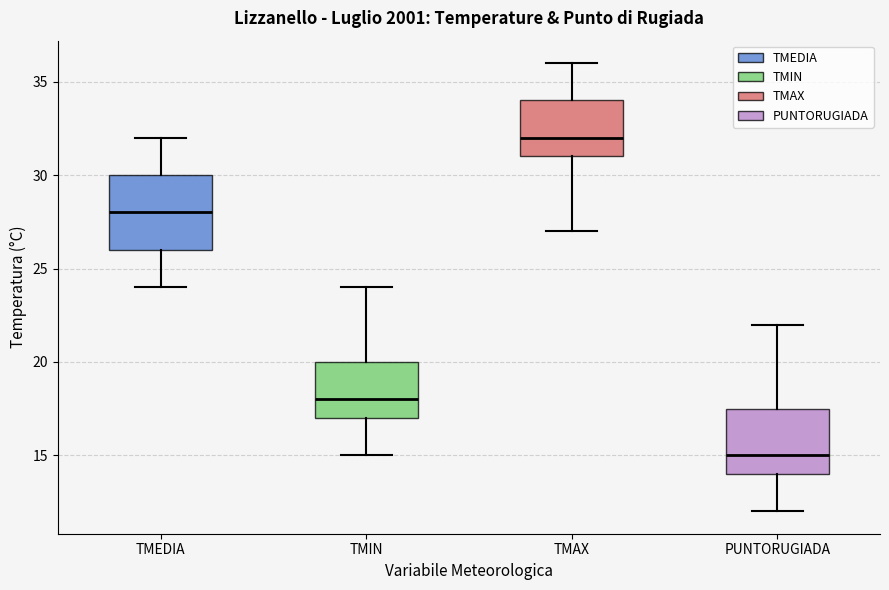

Where does the upper whisker of the box for TMAX end on the y-axis? The values are not printed on the chart, so give them approximately, as read against the axis.

36.0